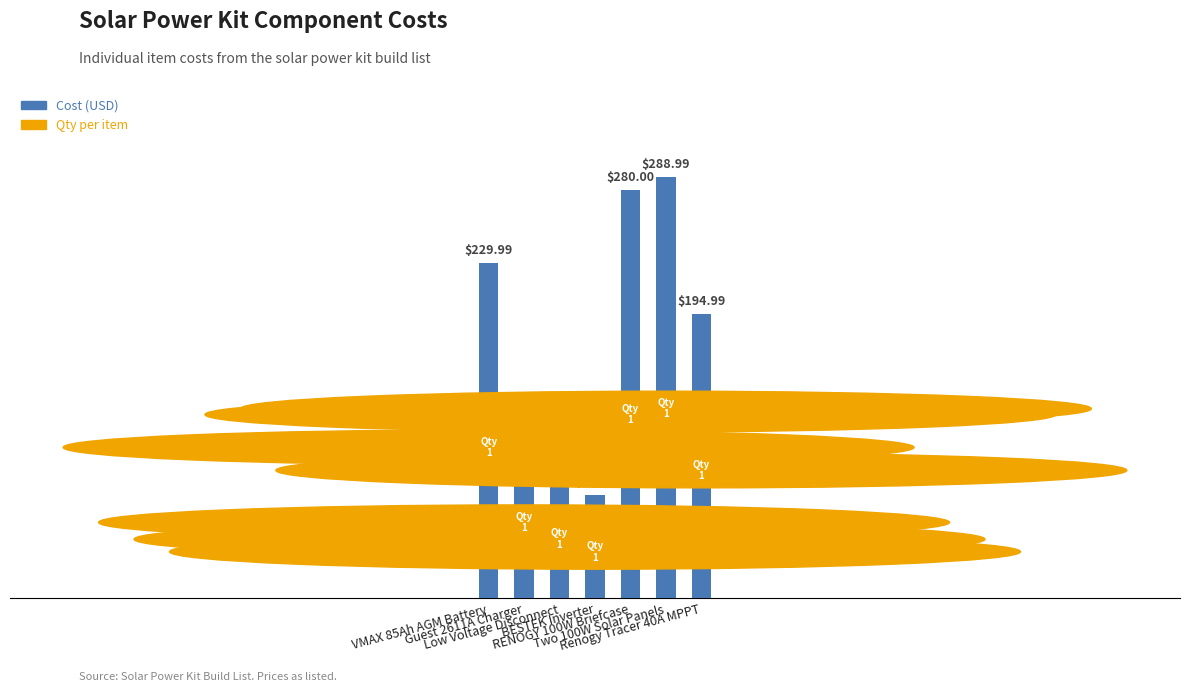

List the labels in order of value, largest first.

Two 100W Solar Panels, RENOGY 100W Briefcase, VMAX 85Ah AGM Battery, Renogy Tracer 40A MPPT, Guest 2611A Charger, Low Voltage Disconnect, BESTEK Inverter